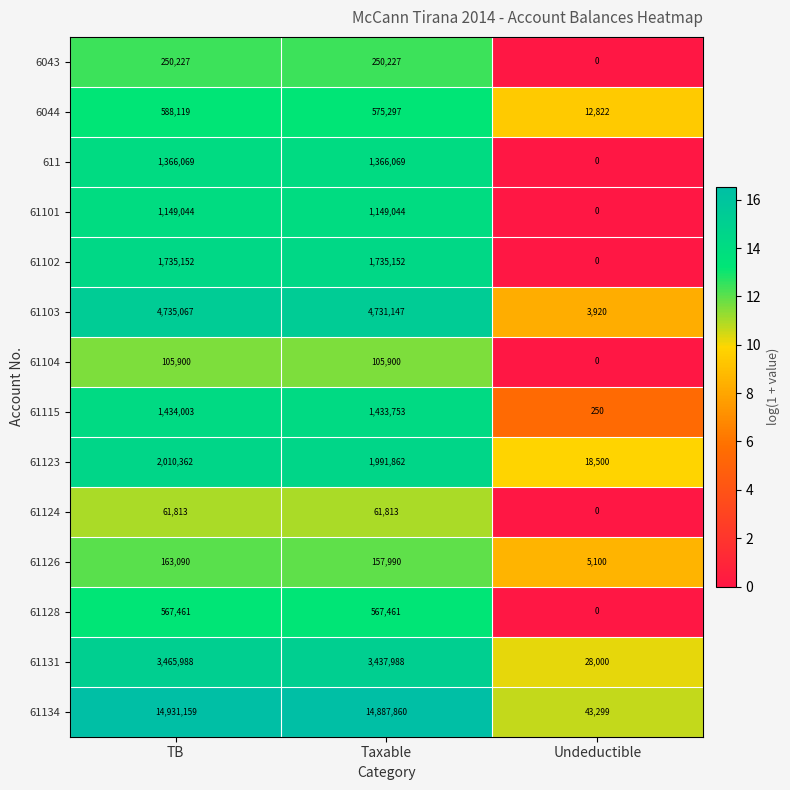

What is the average value of the 61128 series?

378307